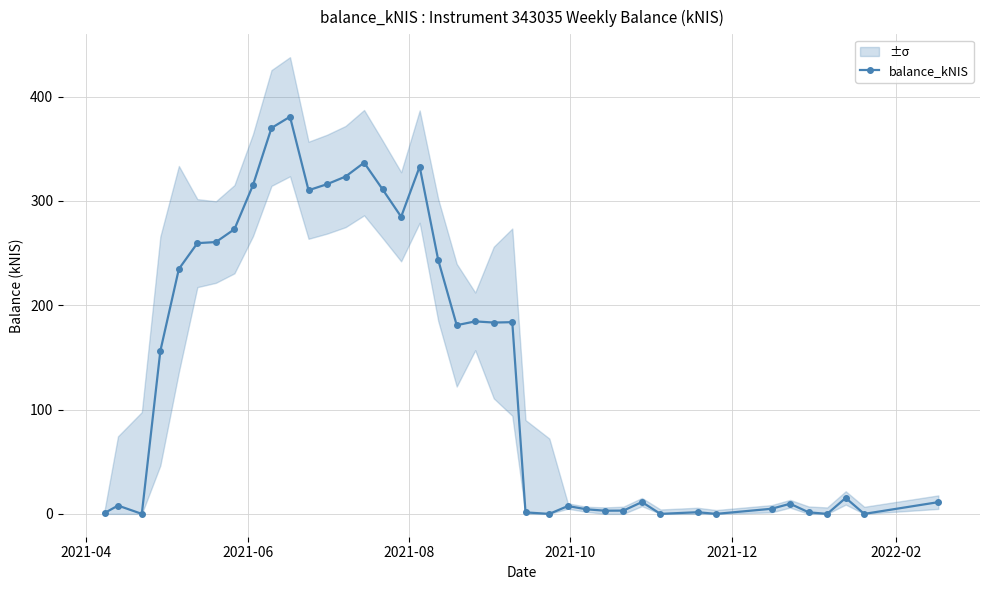

How many points are lower than both their immediate neighbors (excluding endpoints)?

11